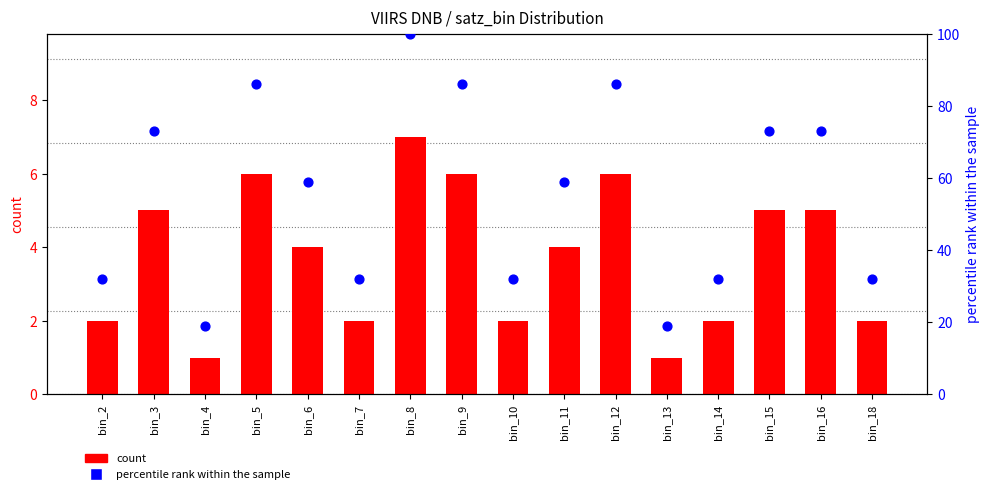

Which series has the widest spread of Y values?

percentile rank within the sample